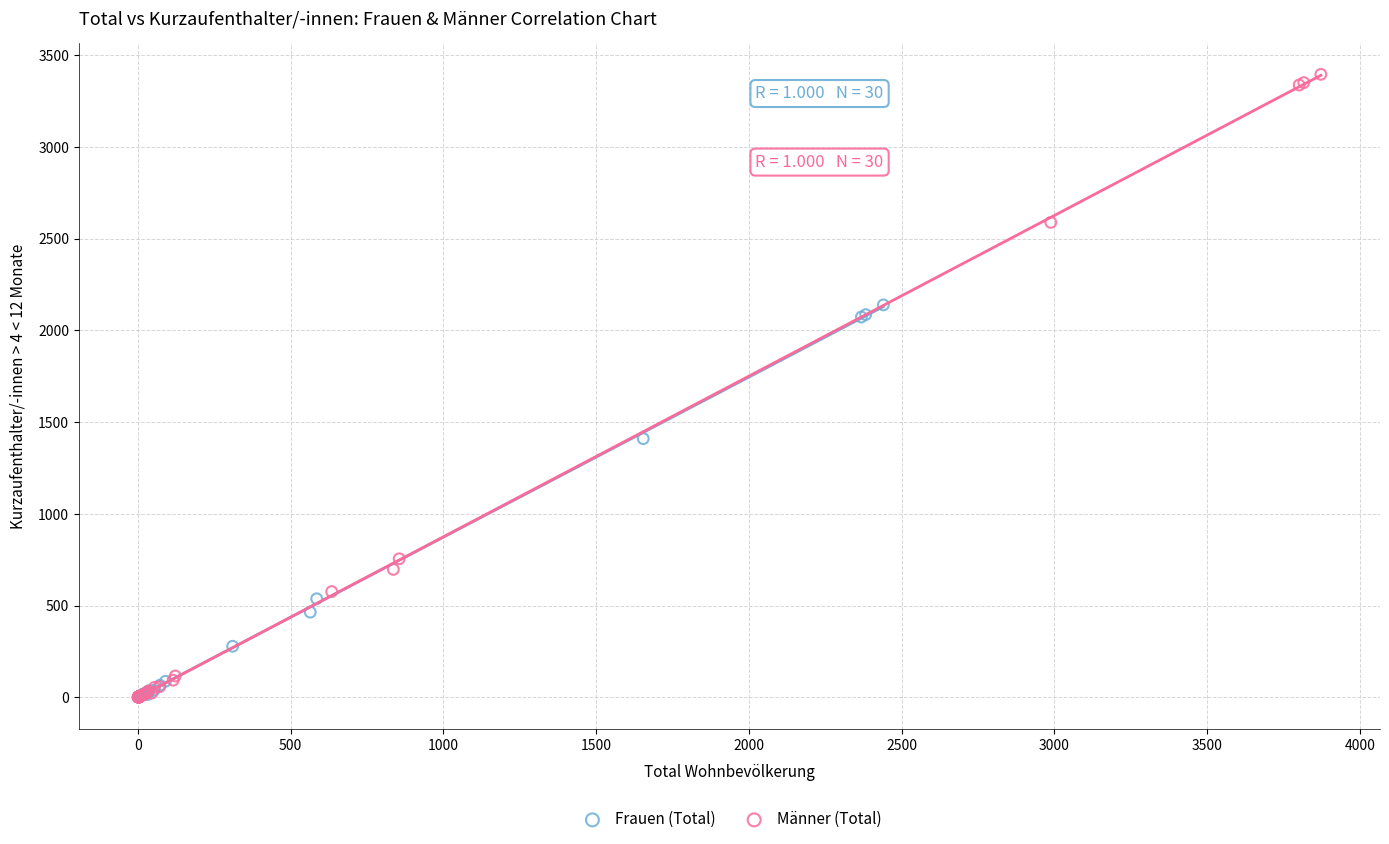

Which series has the widest spread of Y values?

Männer (Total)